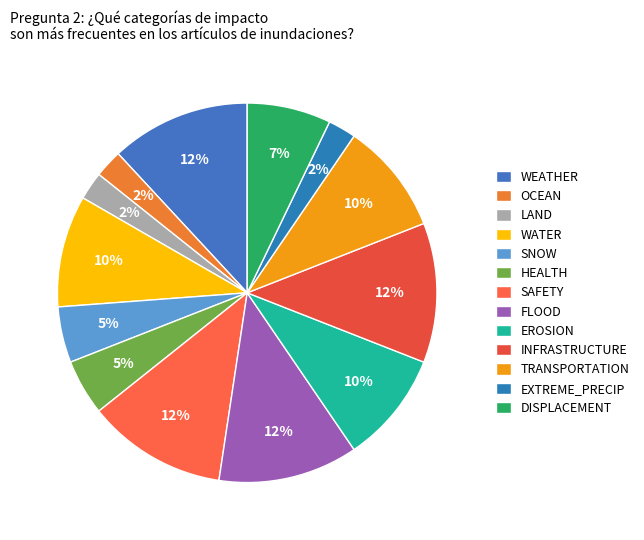

What is the ratio of the value at SNOW to the value at WATER?

0.5